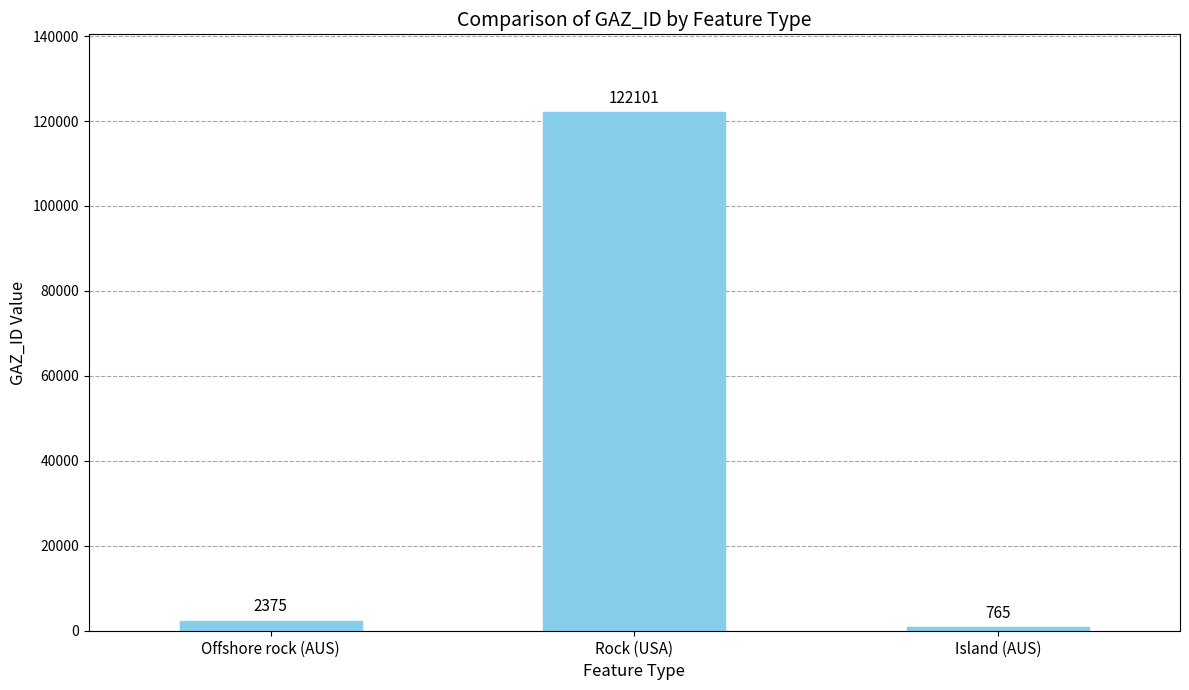

How many bars are there in total?

3